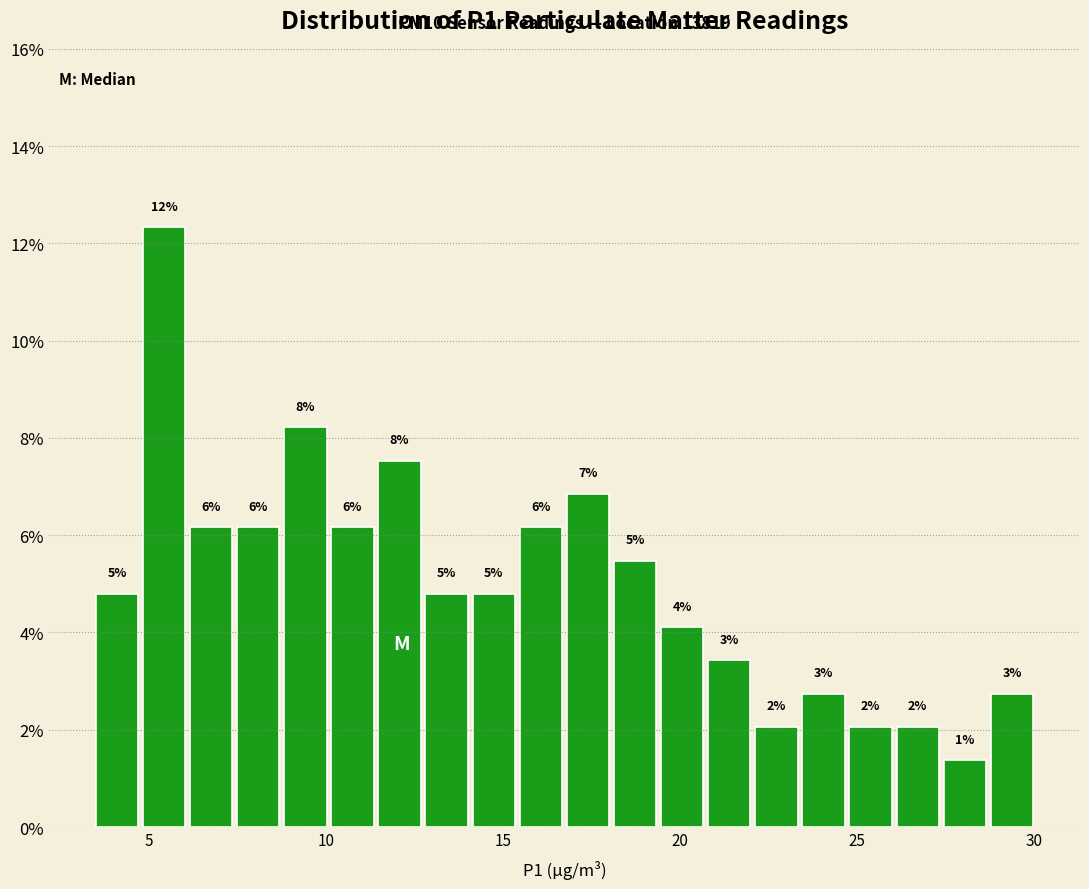

Read against the x-axis, roughly where is the centre of the tallest bar?

5.5